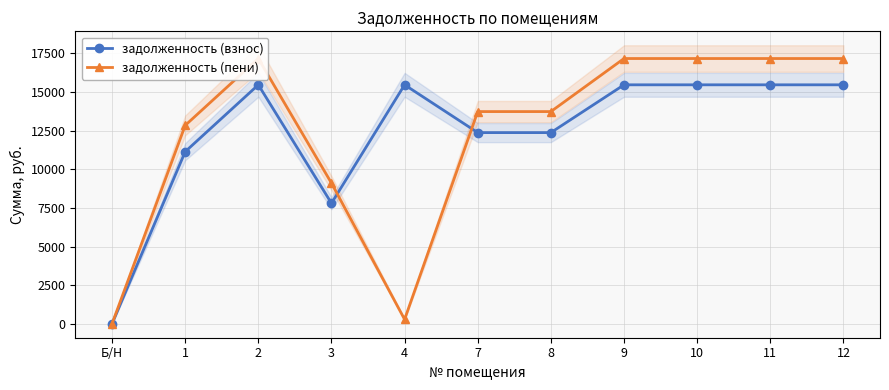

Between 10 and 3, which is larger?

10